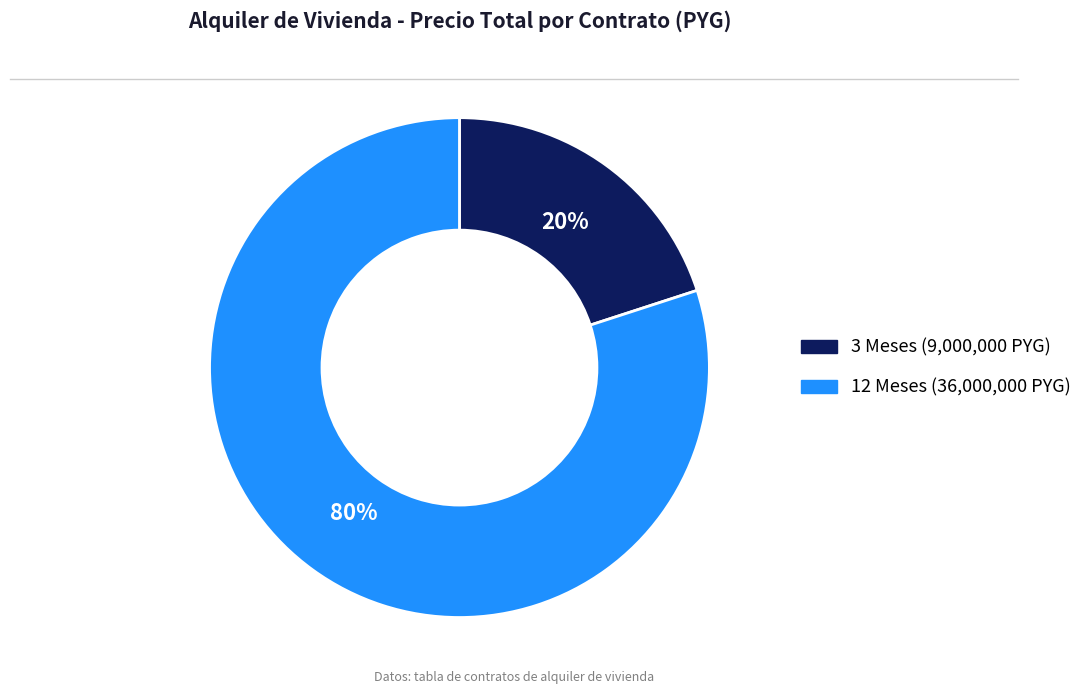

Combined, do 12 Meses (36,000,000 PYG) and 3 Meses (9,000,000 PYG) account for over 50%?

Yes